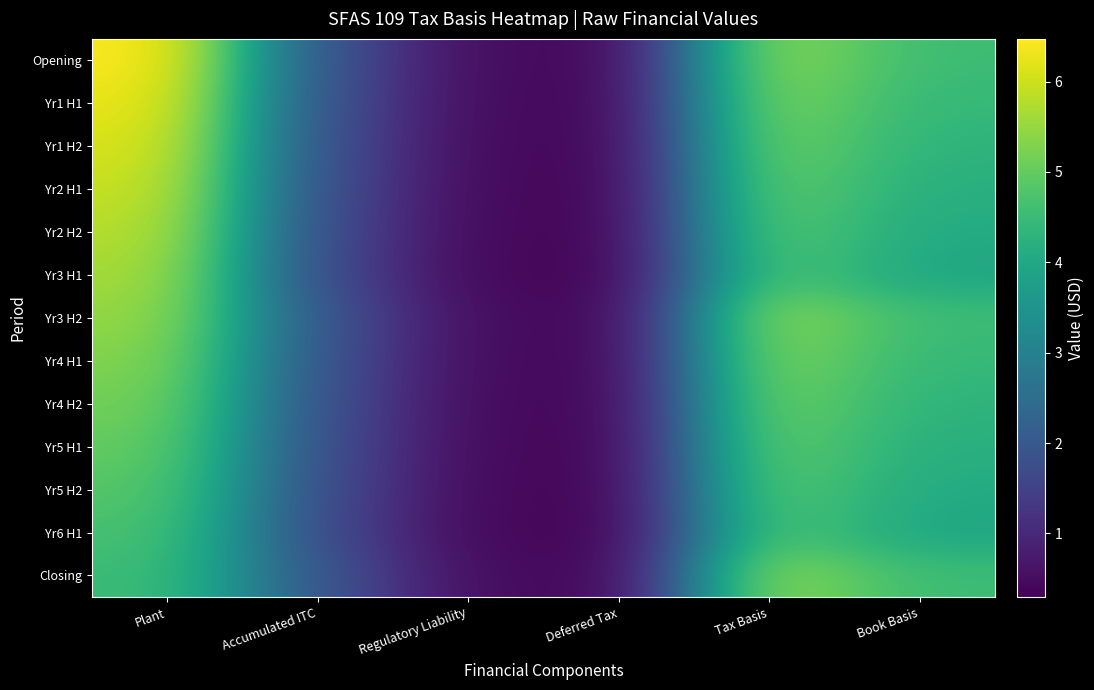

Which series changed the most between Regulatory Liability and Tax Basis?

Opening